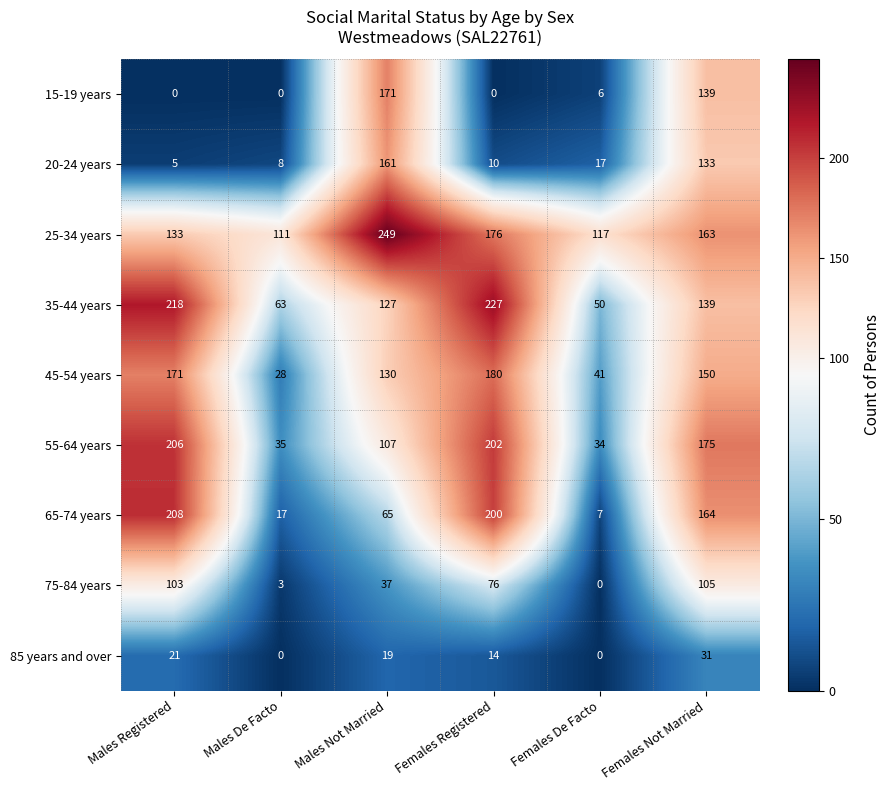

What is the total value across all series at Males Not Married?

1066